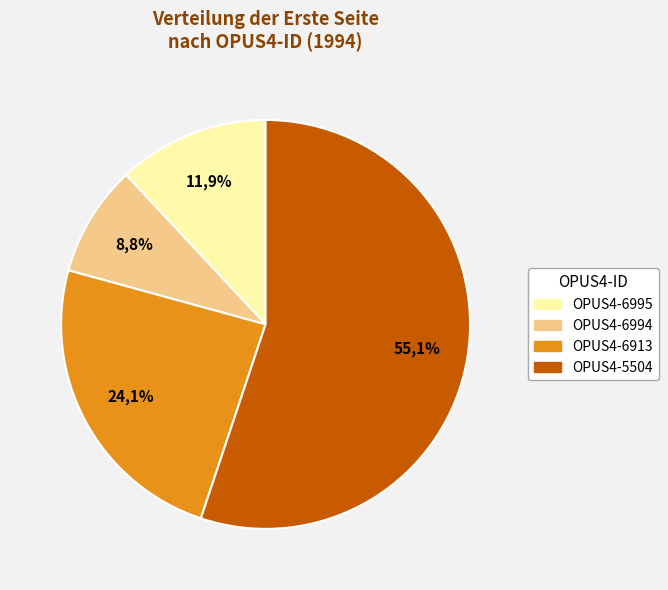

Combined, what portion of the pie is OPUS4-5504 and OPUS4-6913?

79.3%